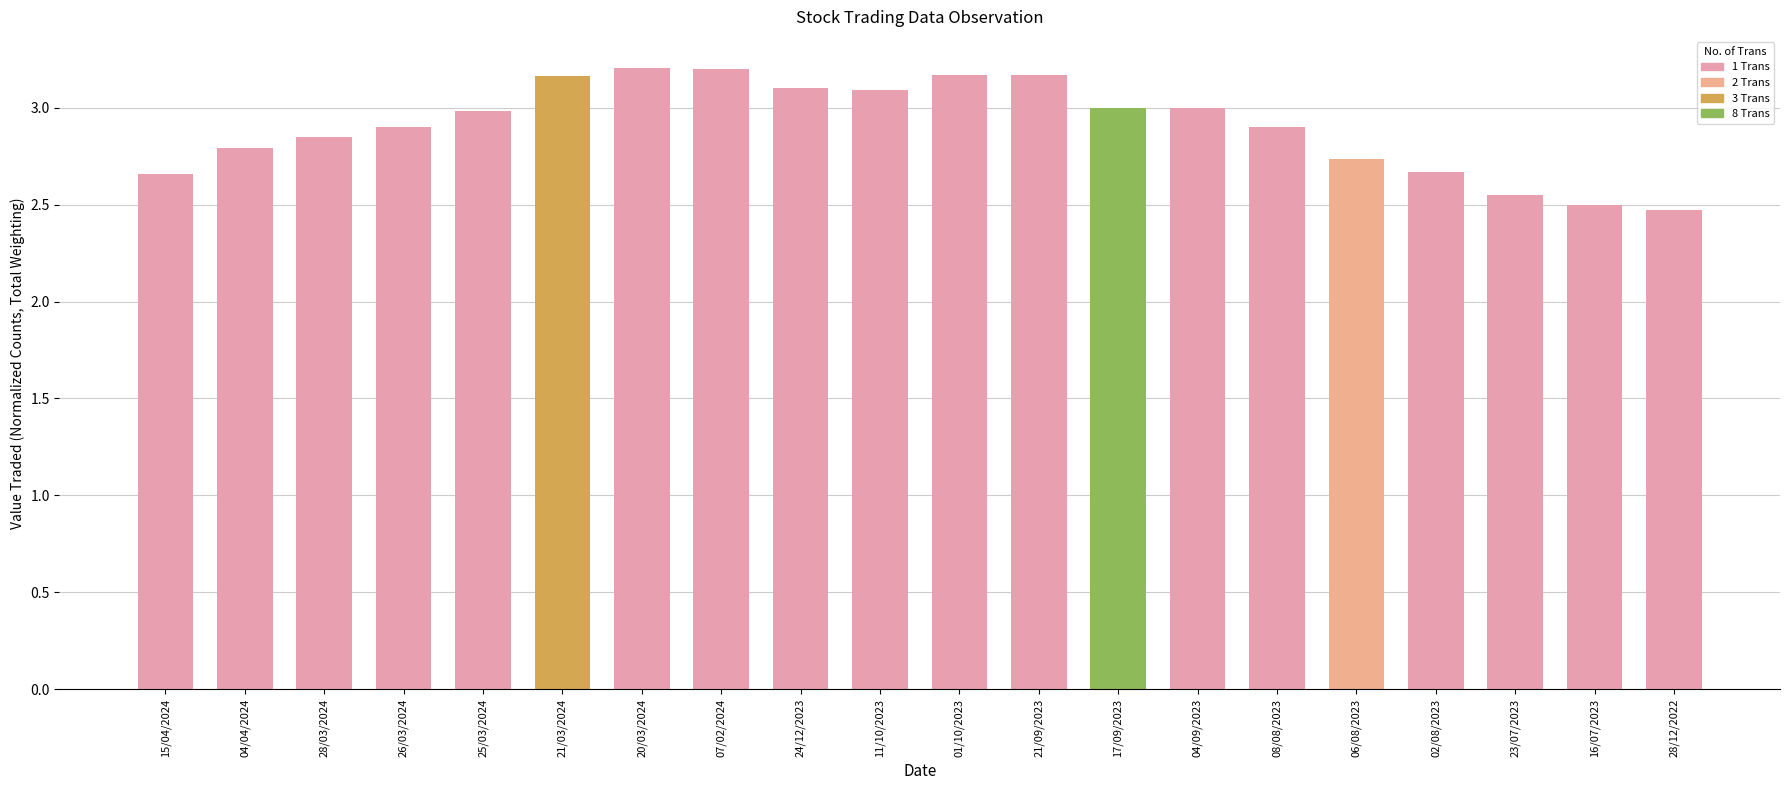

What is the difference between the maximum and minimum values?

0.7